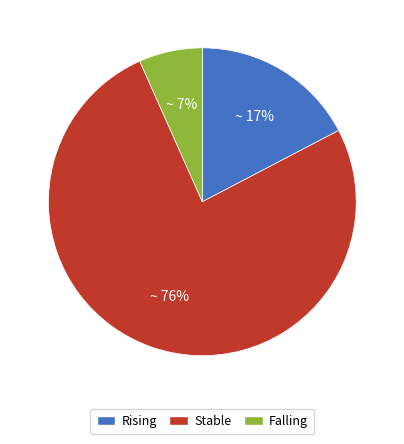

To the nearest percent, what is the difference between the largest and smallest slice percentages?

69%